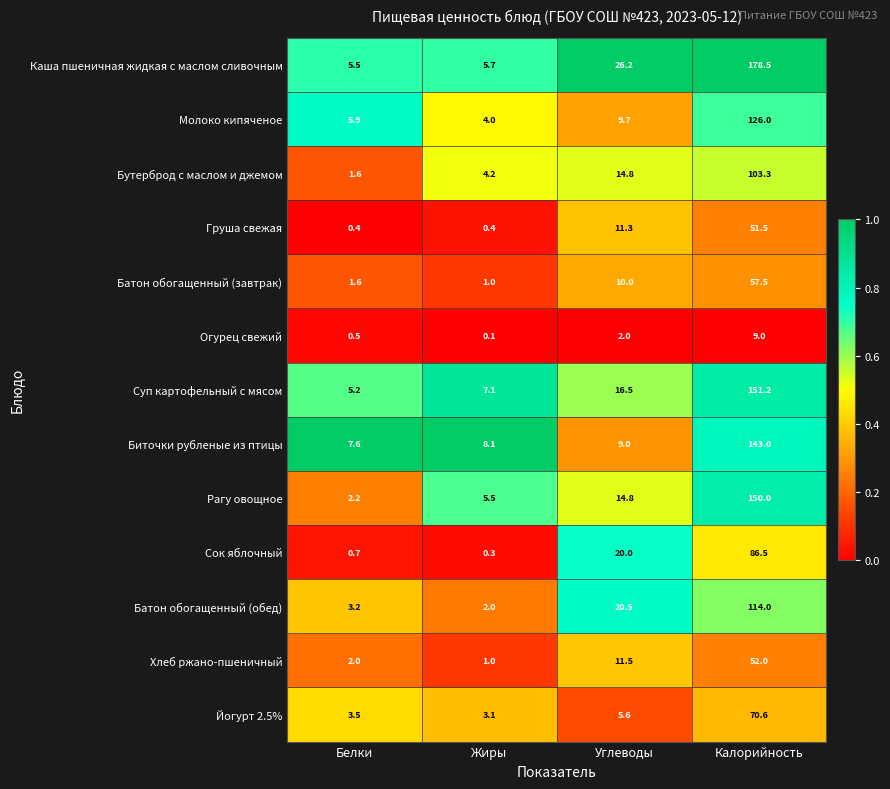

List the labels in order of Рагу овощное value, largest first.

Калорийность, Углеводы, Жиры, Белки